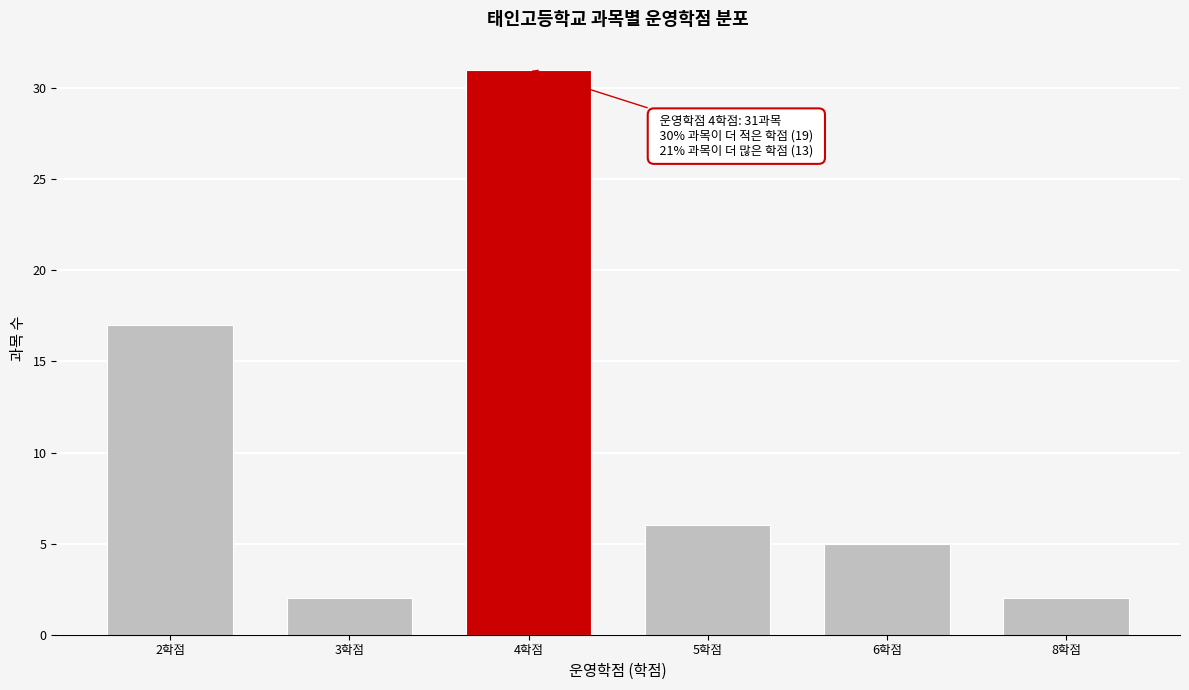

Reading right to left, transcribe all the data shown in this chart.

2	5	6	31	2	17